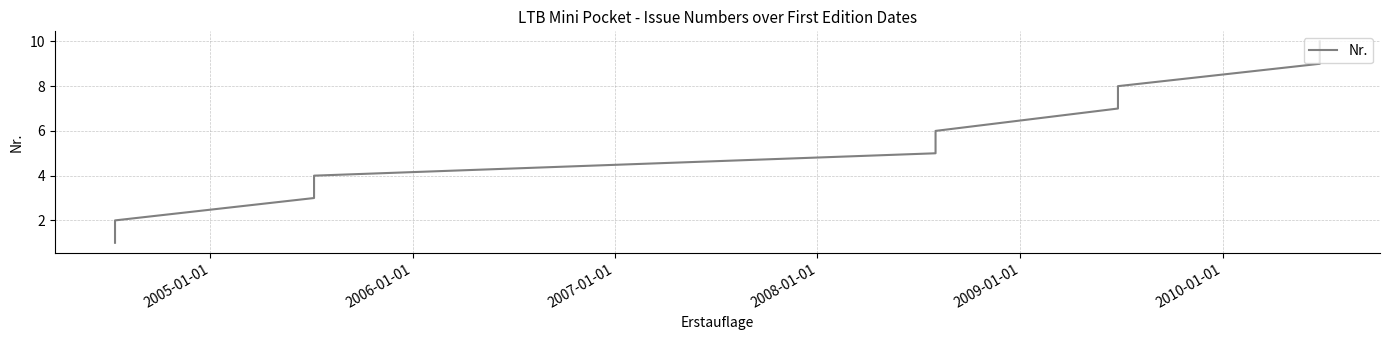

How many lines are shown in the chart?

1